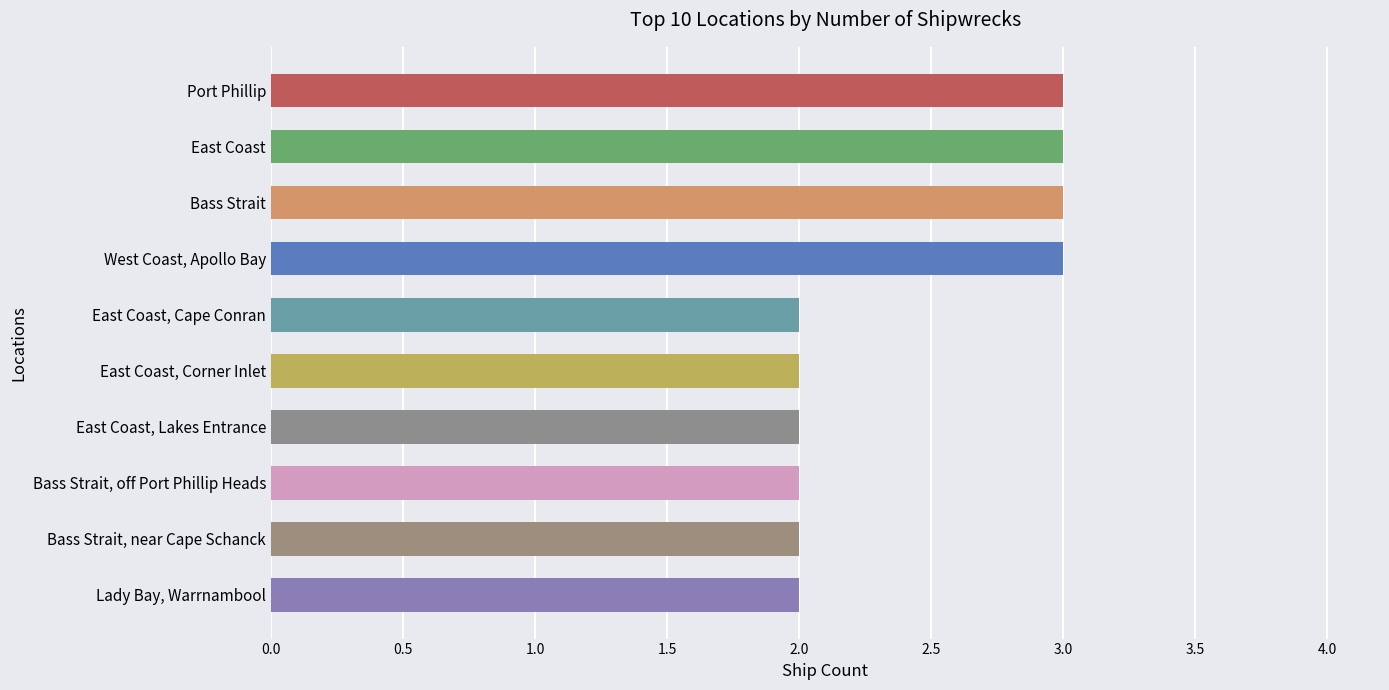

Is it true that the value at Bass Strait, off Port Phillip Heads is 2?

True